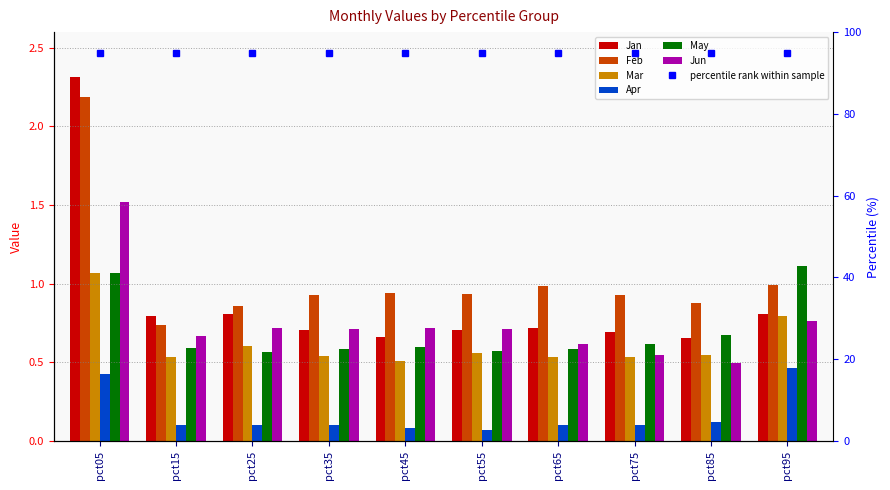

True or false: Jan has a value of 0.7 at pct45.

True